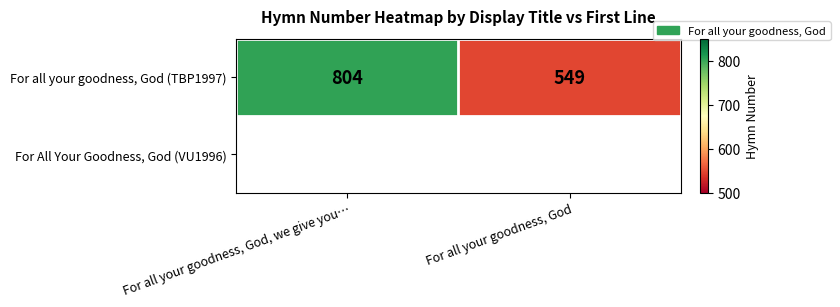

Which label corresponds to the smallest value in the chart?

For all your goodness, God